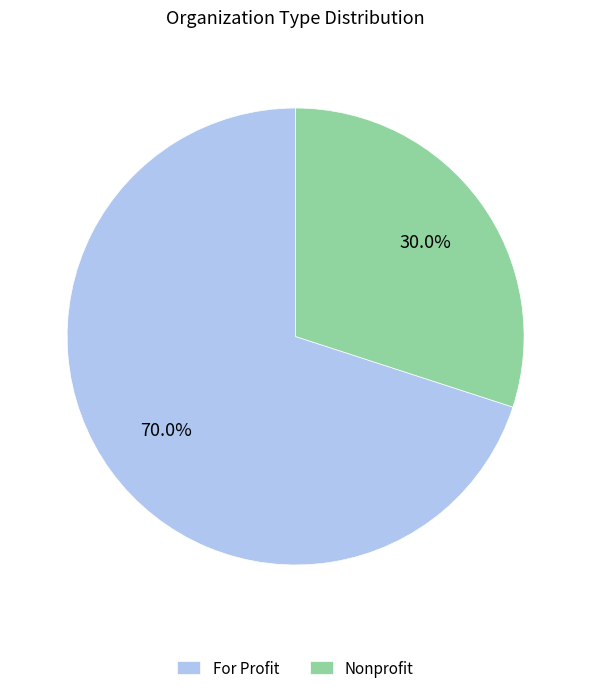

Do Nonprofit and For Profit together represent more than half of the pie?

Yes